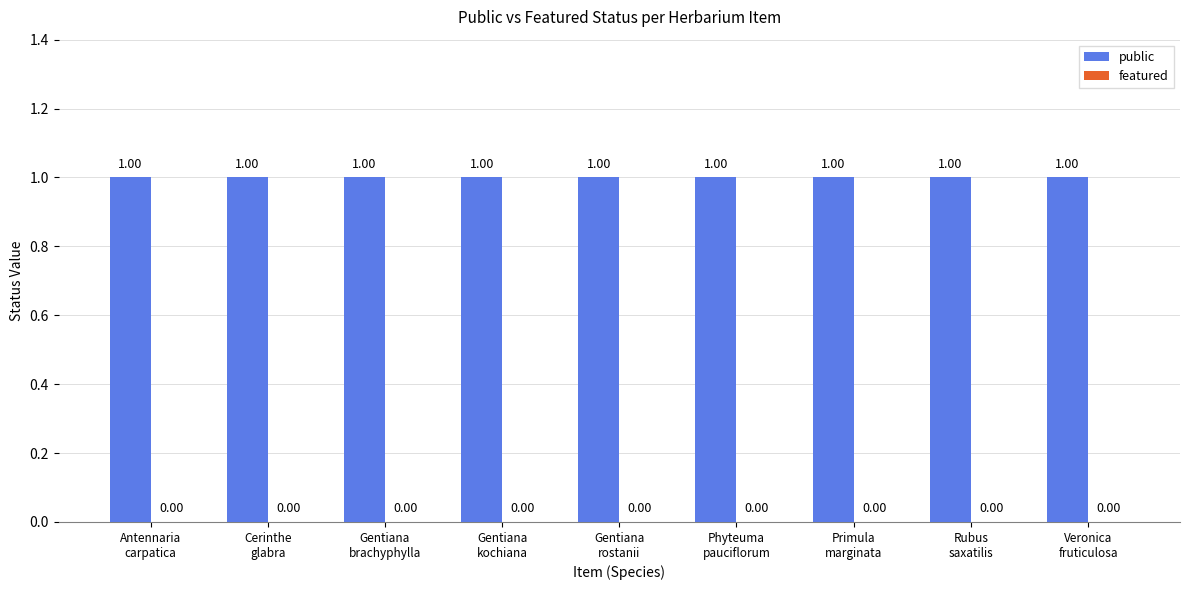

Rank the series at Veronica
fruticulosa from highest to lowest value.

public, featured